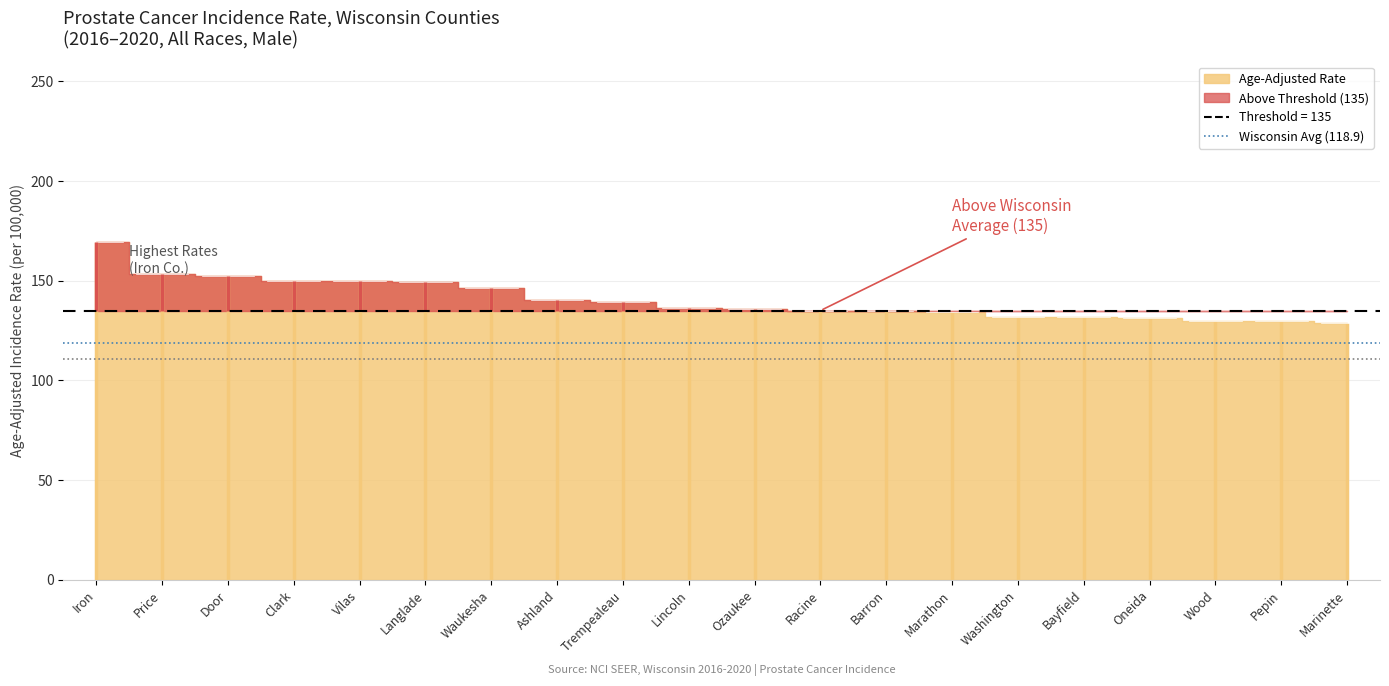

Does the chart have visible grid lines?

Yes